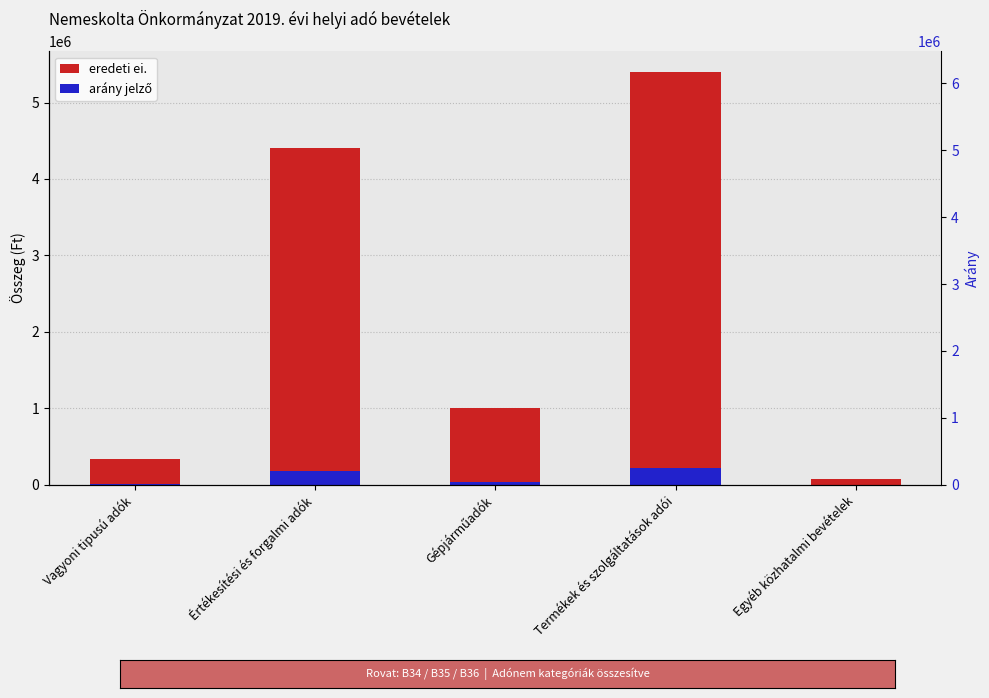

Which series has the largest total across all categories?

eredeti ei.